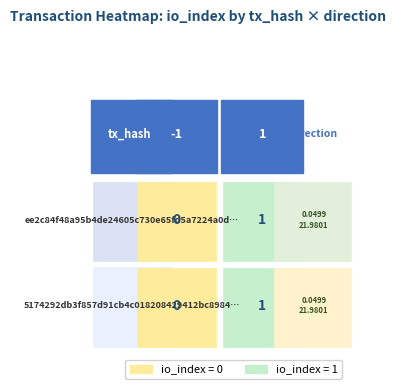

Is it true that 5174292db3f857d91cb4c018208429412bc8984 equals 1 at 0?

False